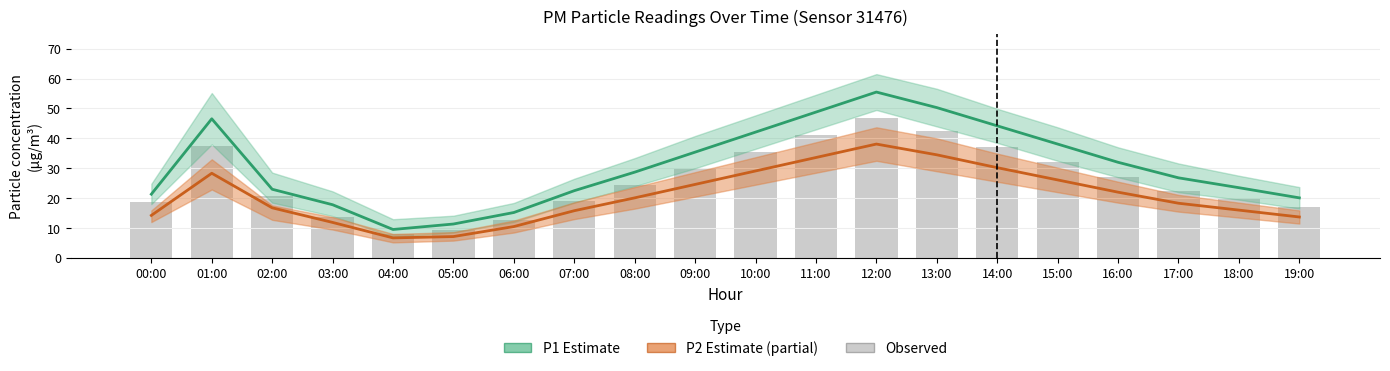

What is the difference between the maximum and second lowest values in the P2 (Partial Estimate) series?

31.0